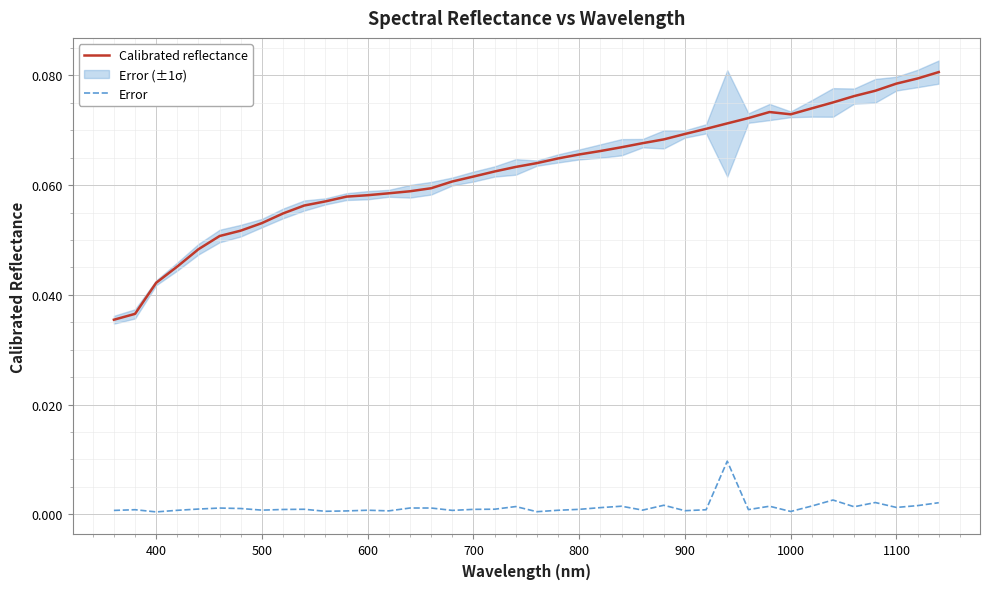

True or false: Error and Calibrated reflectance intersect in this chart.

False